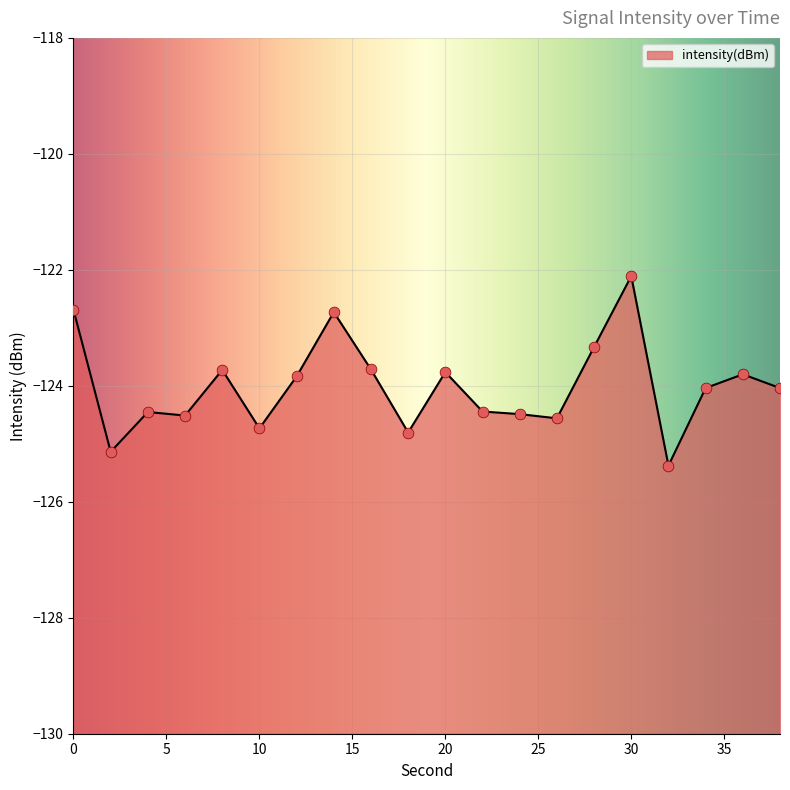

Between 24 and 28, which is larger?

28